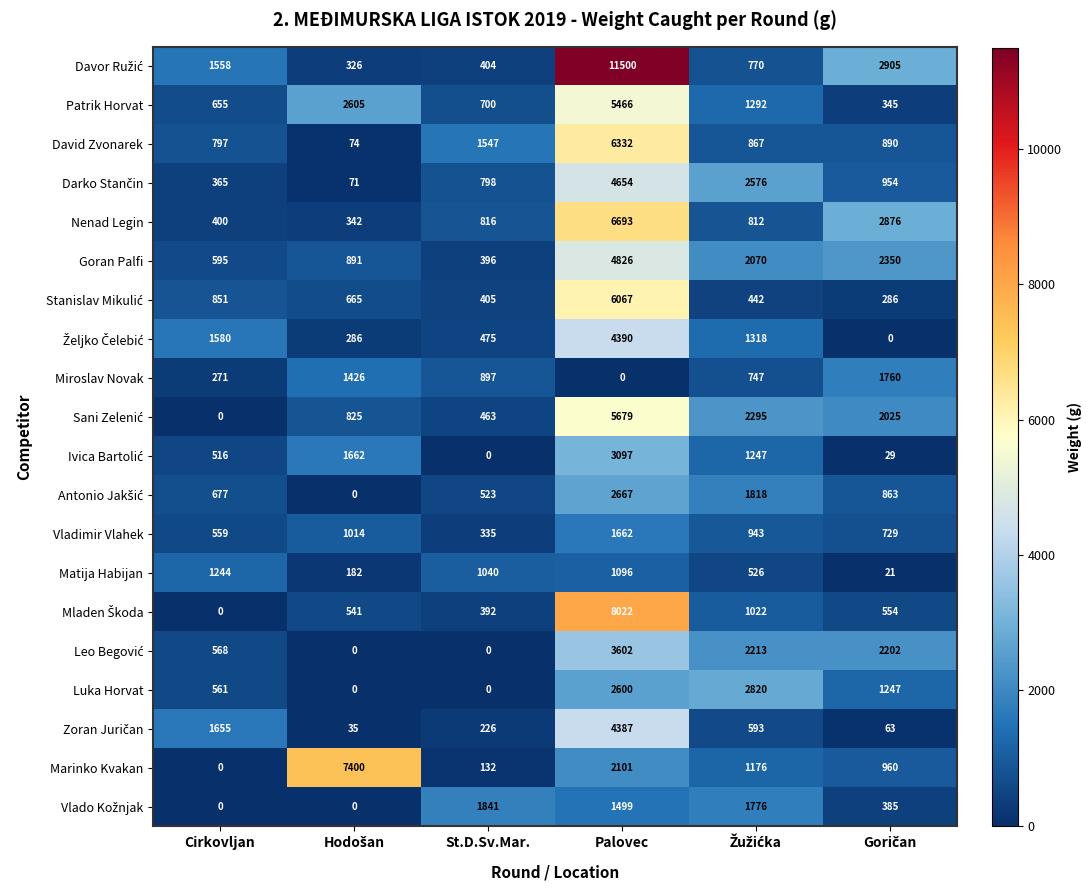

Which category has the lowest value in the Miroslav Novak series?

Palovec